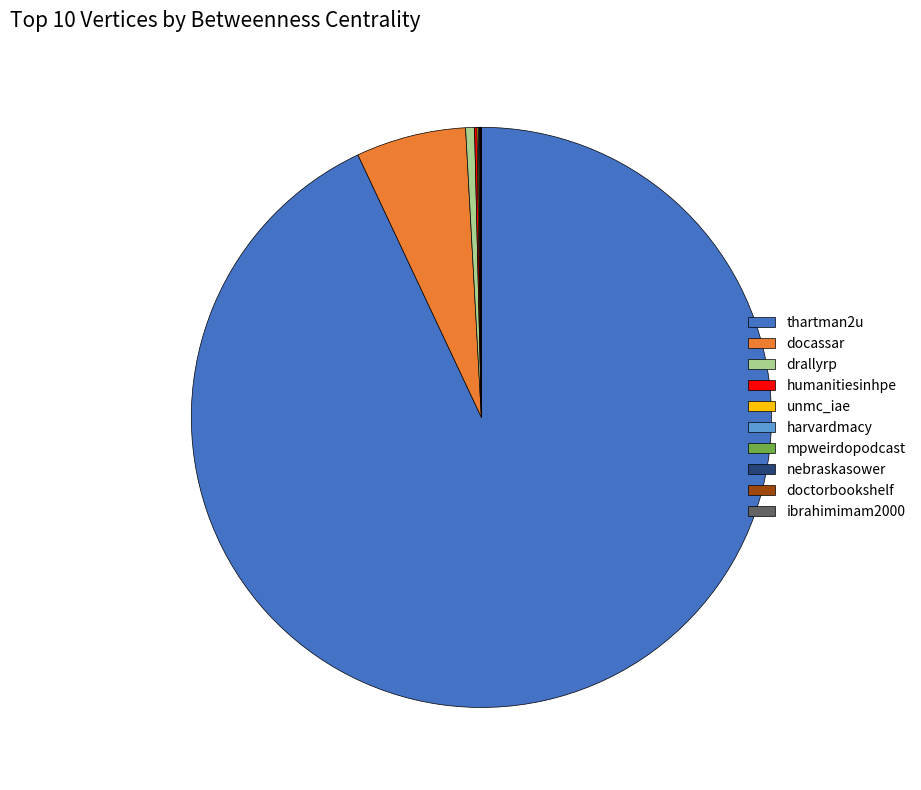

Combined, do drallyrp and thartman2u account for over 50%?

Yes